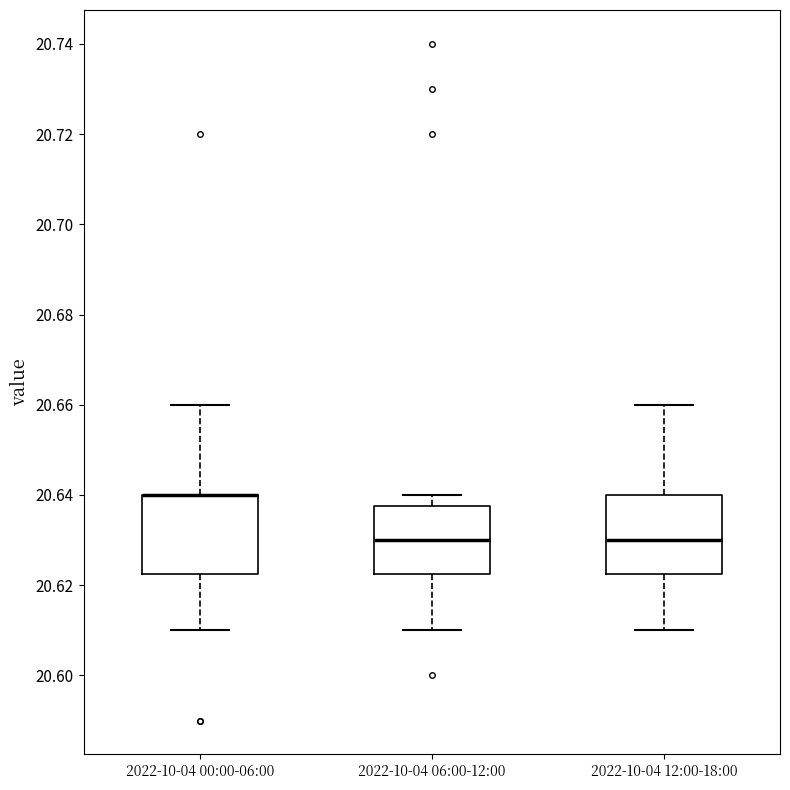

Reading left to right, transcribe this box plot: for each box, give where its median line is, the range the box spans, and where its two whiskers end, as read against the y-axis. The values are not printed on the chart, so give them approximately, as read against the axis.

2022-10-04 00:00-06:00: median 20.640 (drawn on the box's upper edge), box 20.622 to 20.640, whiskers 20.610 to 20.660
2022-10-04 06:00-12:00: median 20.630, box 20.622 to 20.638, whiskers 20.610 to 20.640
2022-10-04 12:00-18:00: median 20.630, box 20.622 to 20.640, whiskers 20.610 to 20.660